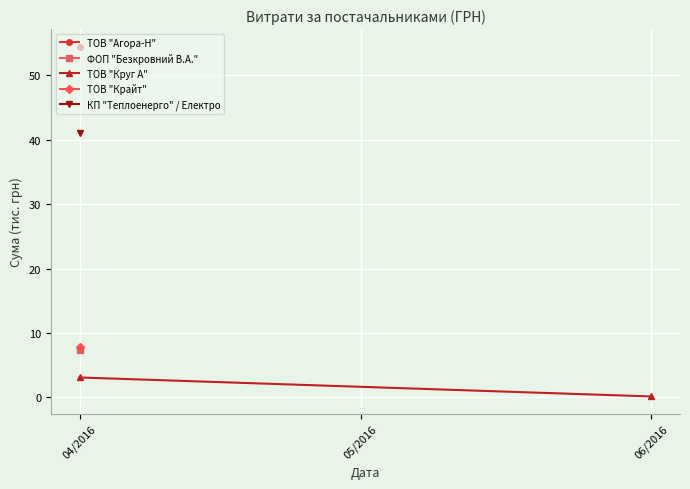

Where does the data first go above 3?

04/2016